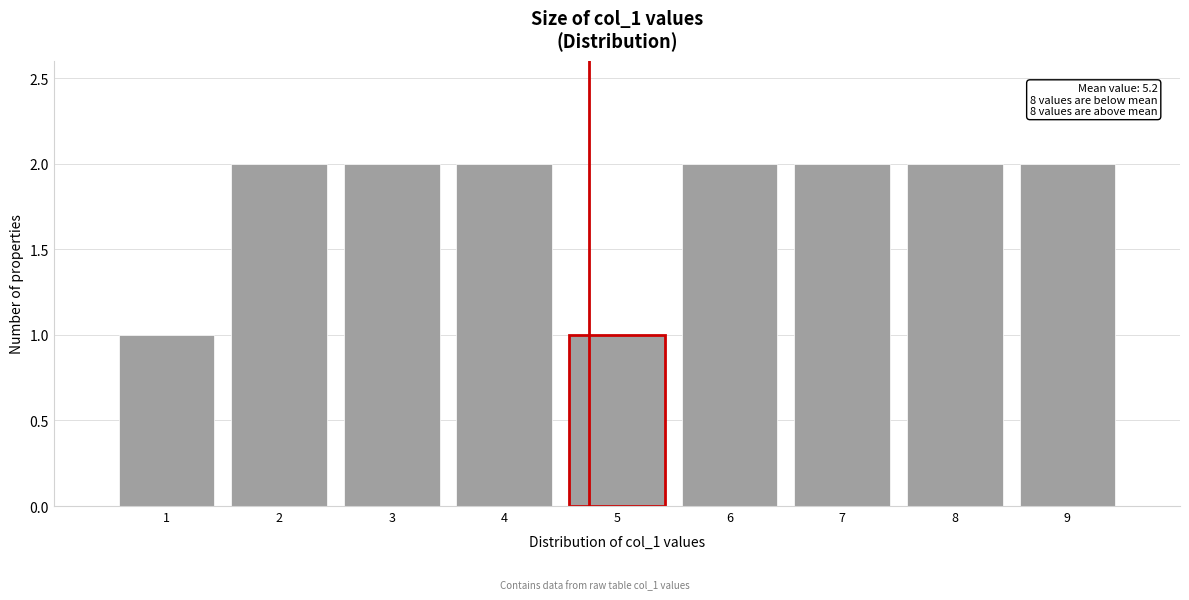

Reading left to right, transcribe all the data shown in this chart.

1	2	2	2	1	2	2	2	2